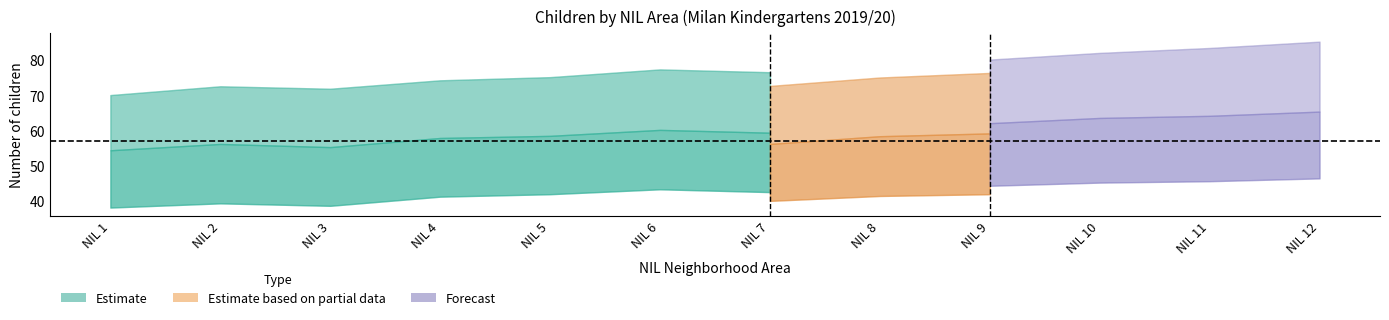

Where is the first local minimum for BAMBINIFEMMINE_lower?

NIL 3